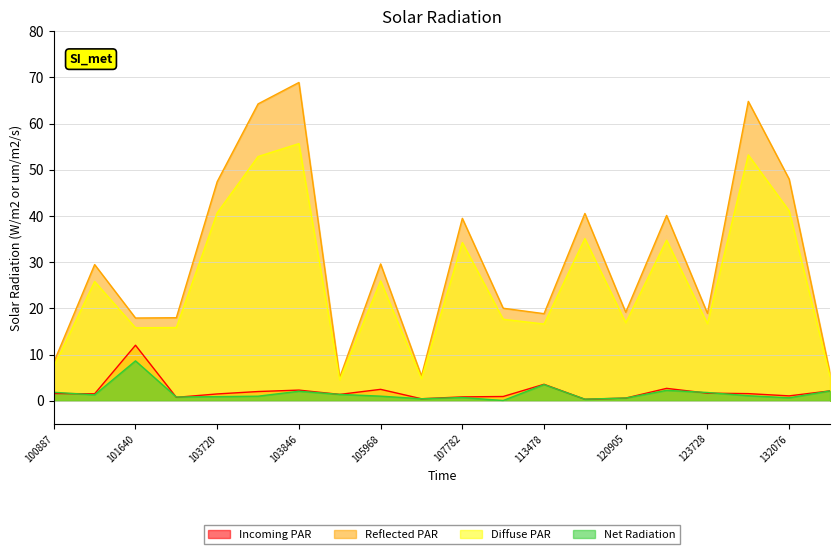

True or false: scan_angle and satz cross at least once.

False